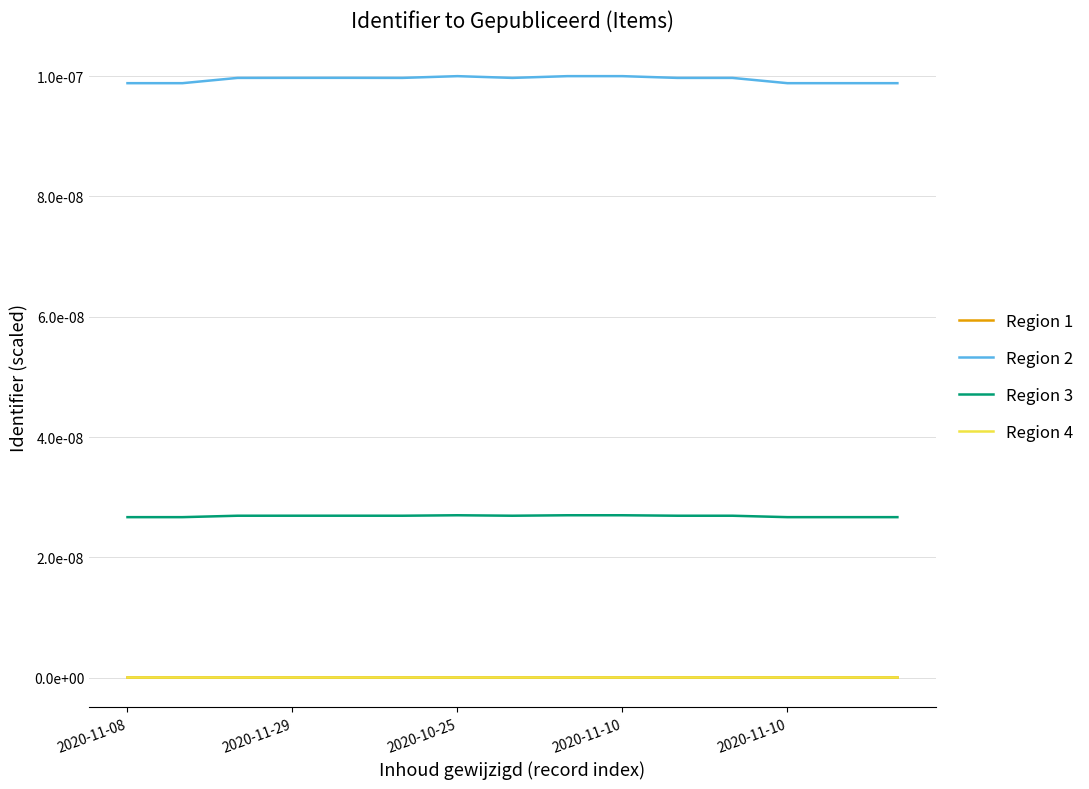

Does the chart display data point markers on the line(s)?

No